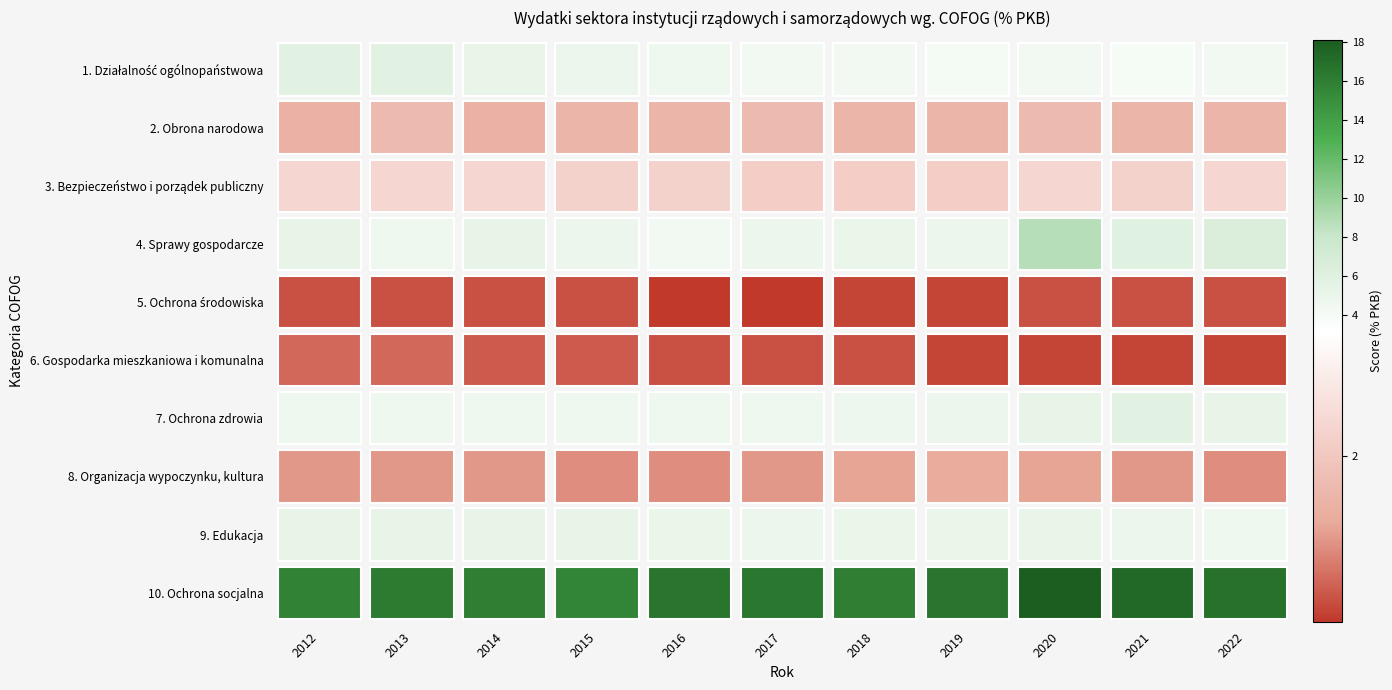

Is it true that 10. Ochrona socjalna equals 24.3 at 2016?

False